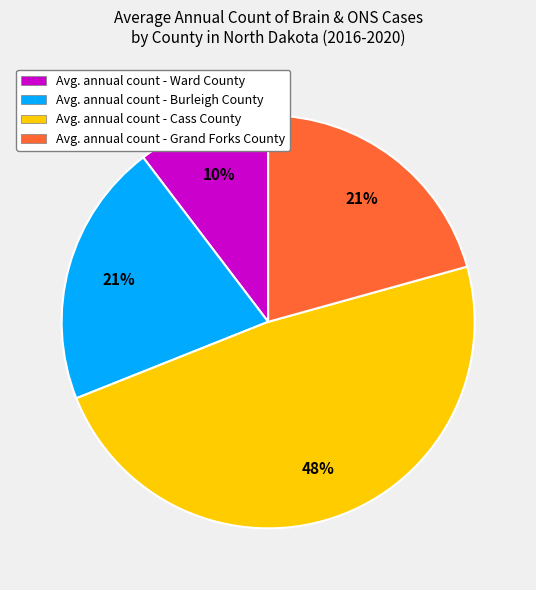

Does Avg. annual count - Cass County represent more than half of the total?

No